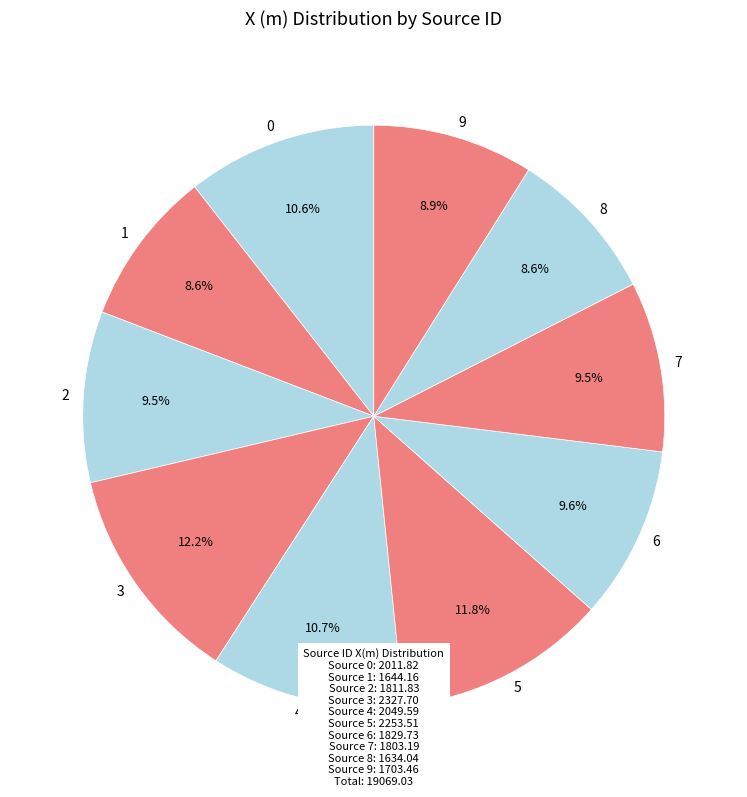

Approximately how many times larger is the value at 9 compared to 7?

0.9